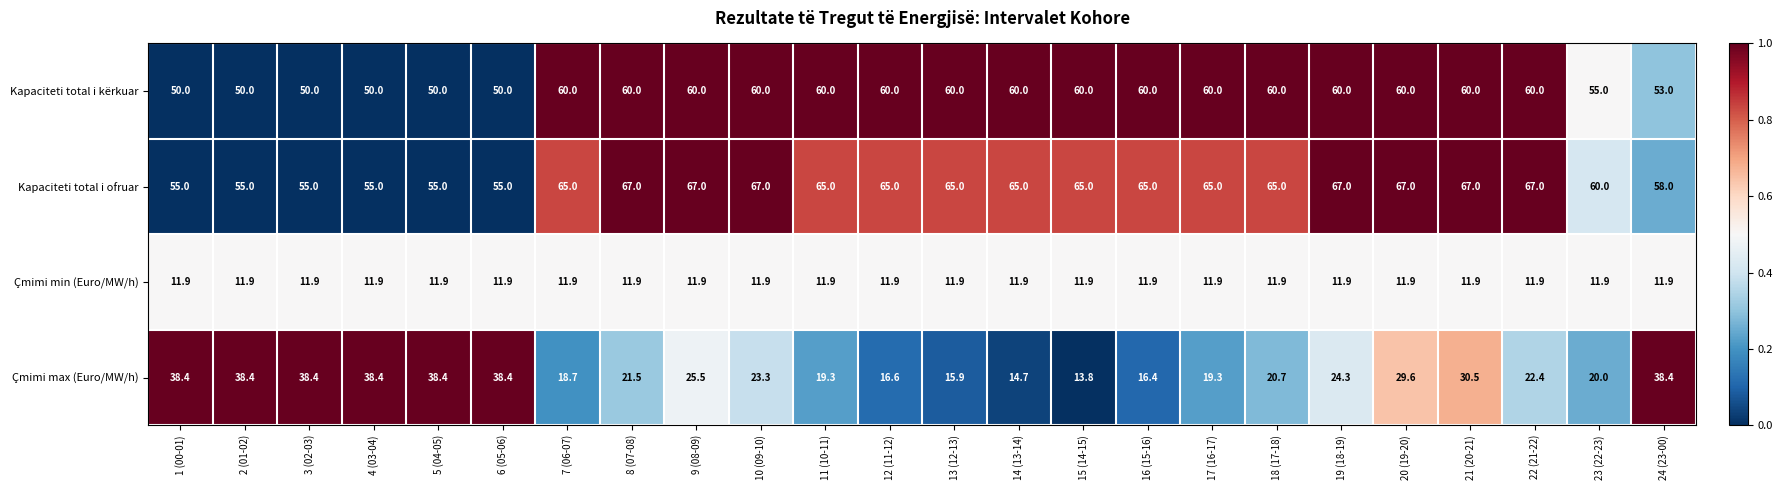

Count the number of categories in the chart.

24